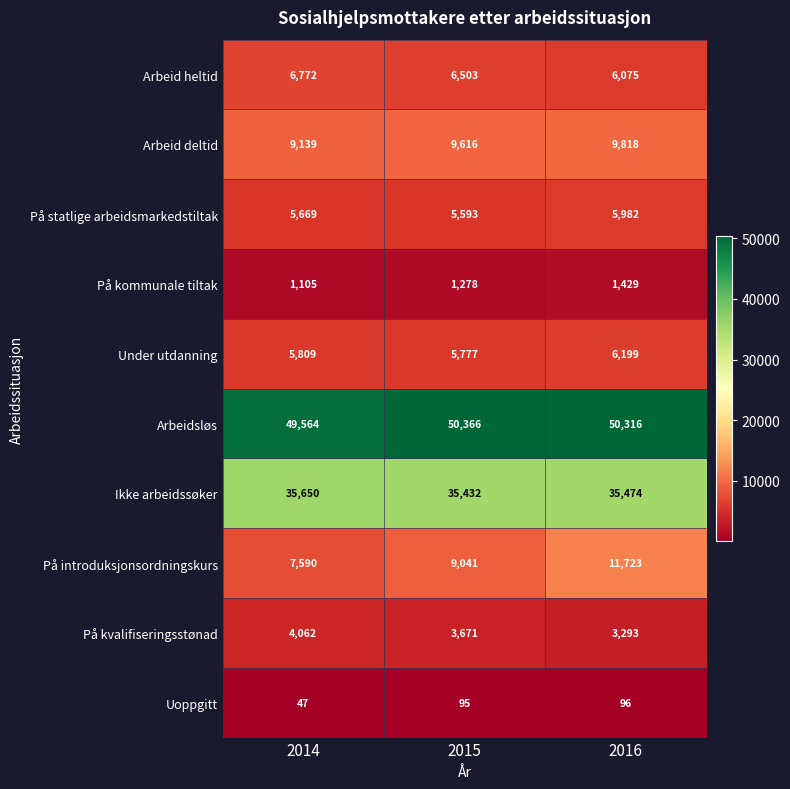

How many På statlige arbeidsmarkedstiltak values are between 5593 and 5982?

3